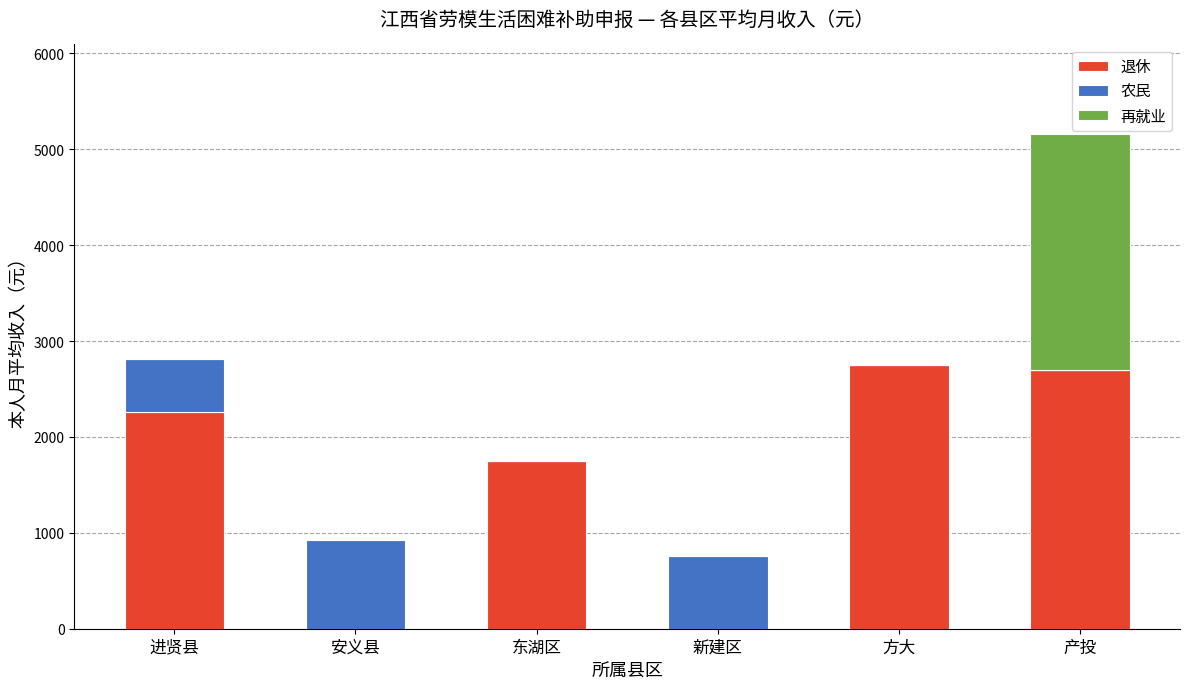

Reading left to right, transcribe the values for 退休.

进贤县=2265.2	安义县=0.0	东湖区=1750.0	新建区=0.0	方大=2749.0	产投=2699.9